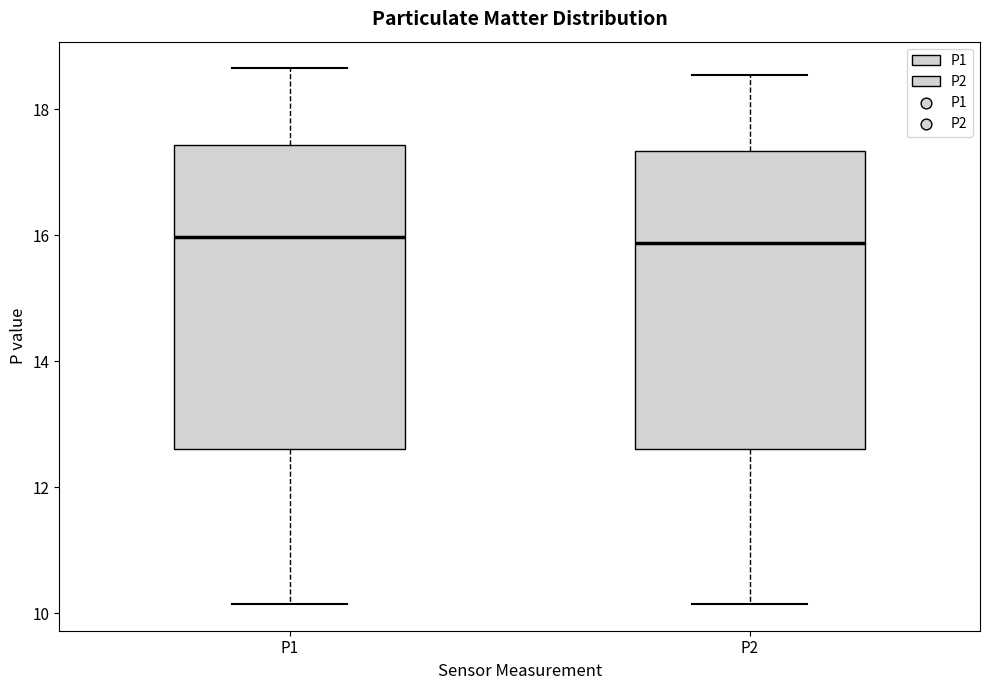

Reading left to right, transcribe this box plot: for each box, give where its median line is, the range the box spans, and where its two whiskers end, as read against the y-axis. The values are not printed on the chart, so give them approximately, as read against the axis.

P1: median 16.0, box 12.6 to 17.4, whiskers 10.2 to 18.6
P2: median 15.8, box 12.6 to 17.4, whiskers 10.2 to 18.6